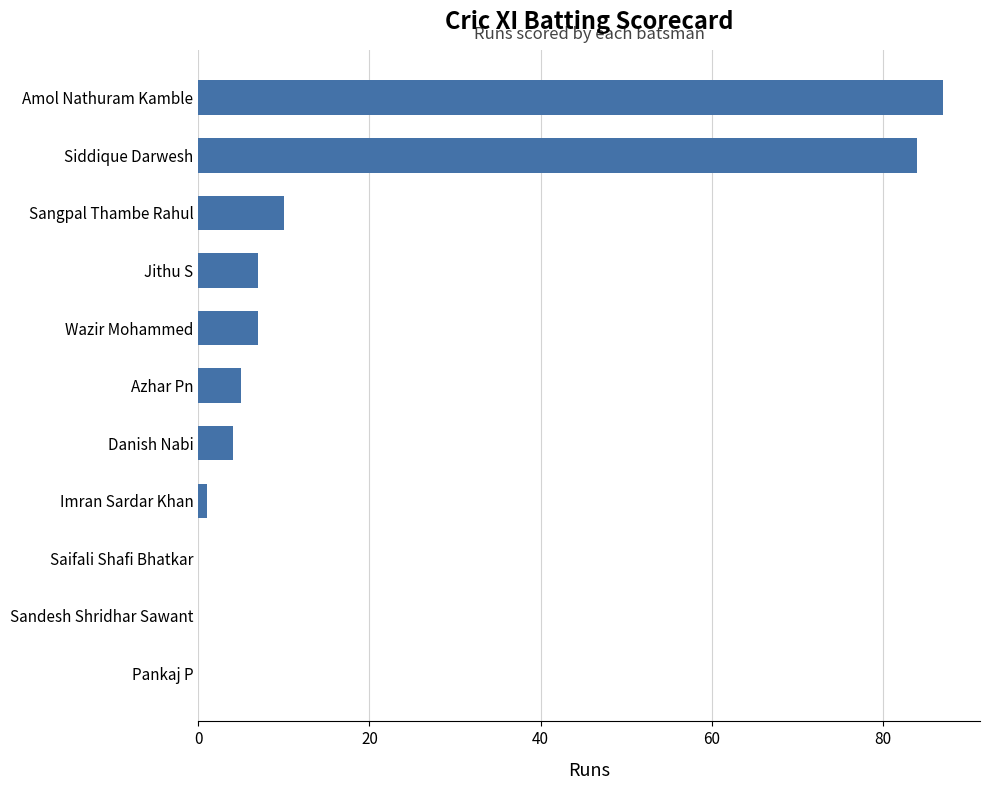

What is the maximum value shown in the chart?

87